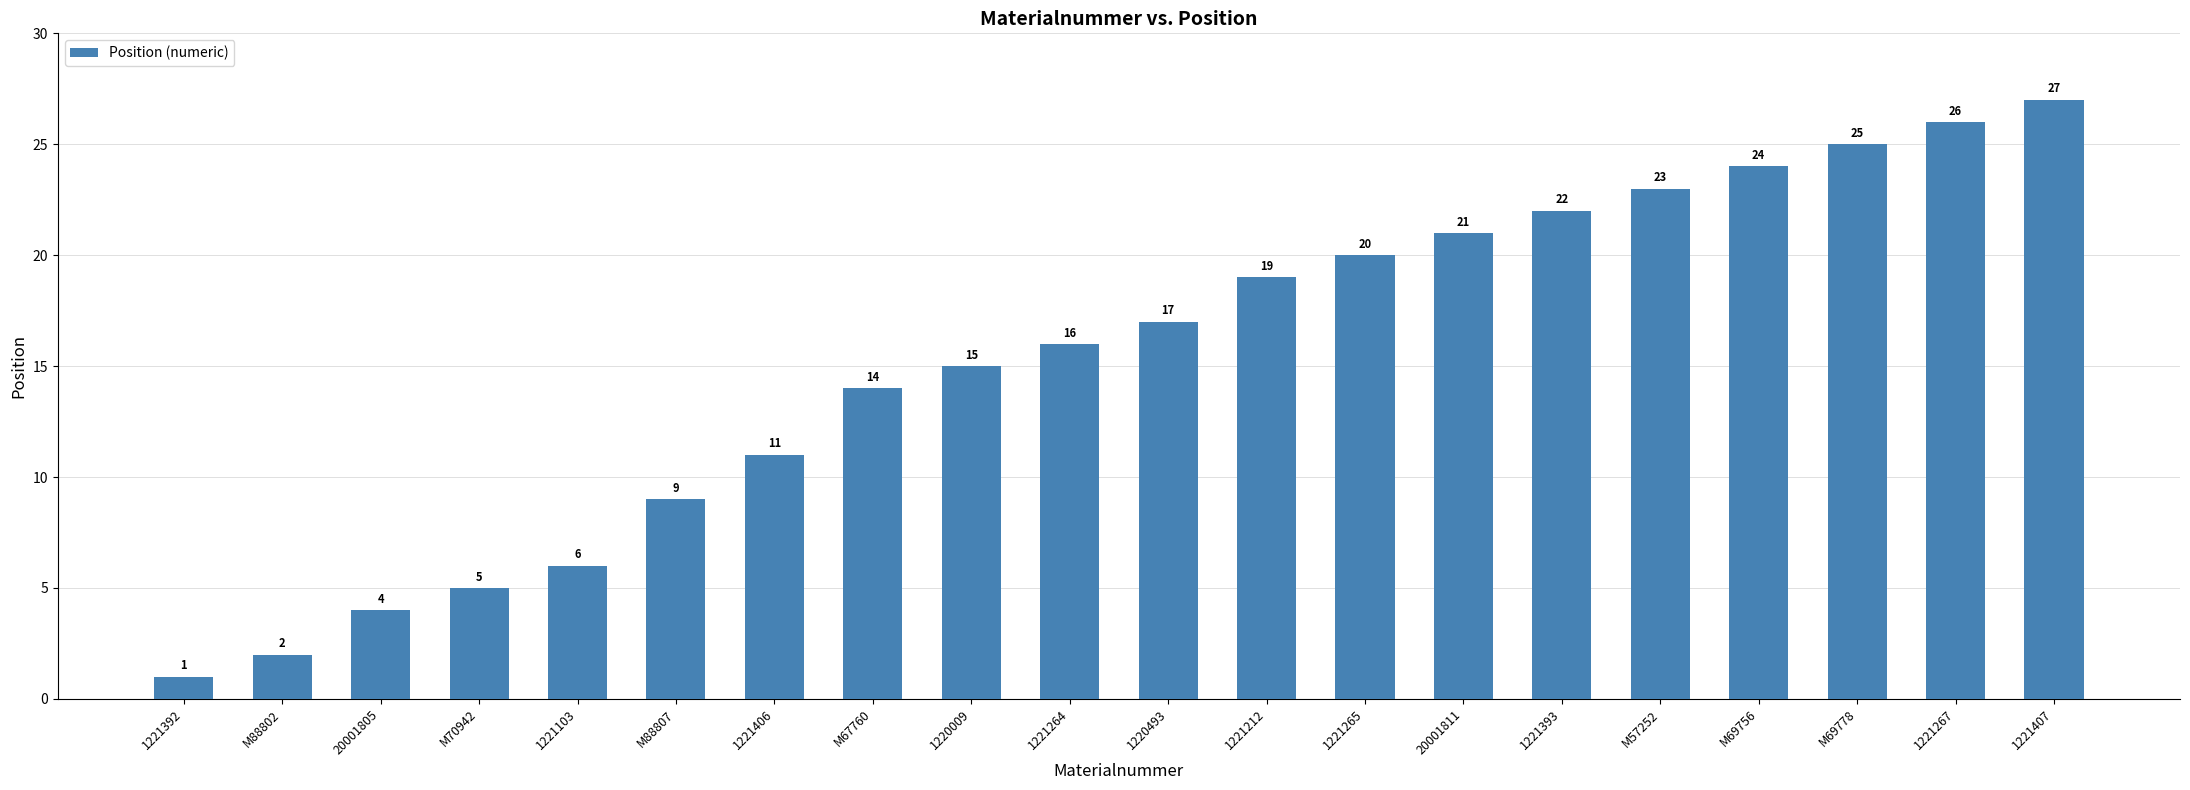

Reading left to right, extract all data points from this chart.

1221392=1	M88802=2	20001805=4	M70942=5	1221103=6	M88807=9	1221406=11	M67760=14	1220009=15	1221264=16	1220493=17	1221212=19	1221265=20	20001811=21	1221393=22	M57252=23	M69756=24	M69778=25	1221267=26	1221407=27